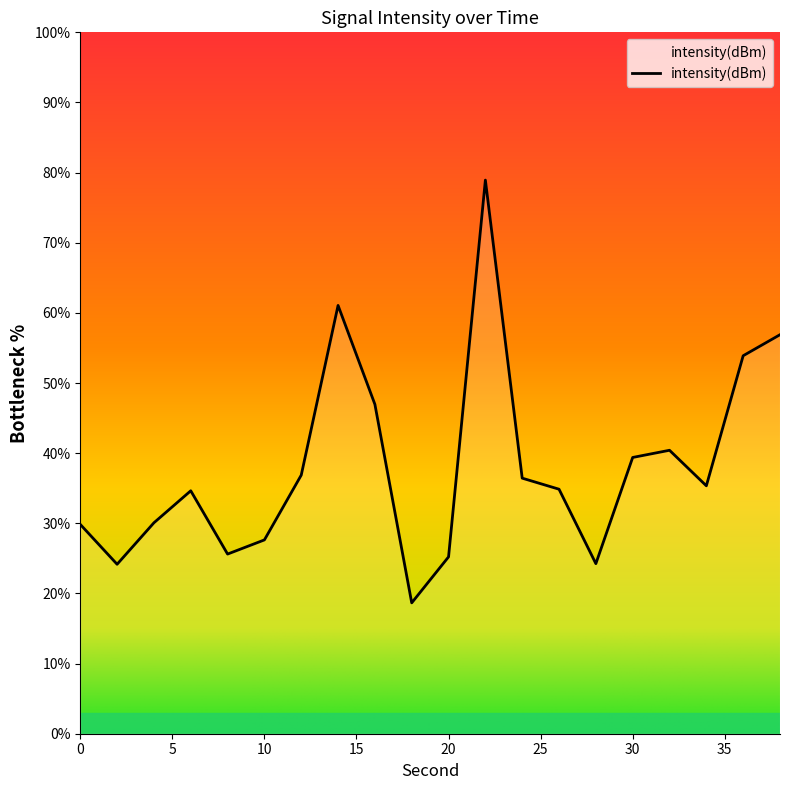

What is the greatest value displayed?

78.9